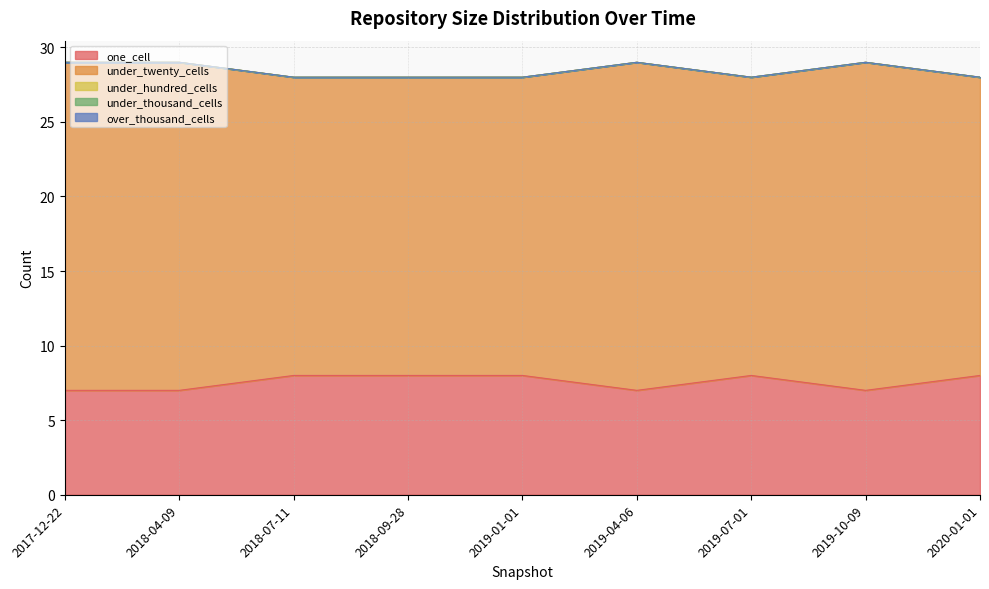

Which series has the largest range (max minus min)?

under_twenty_cells